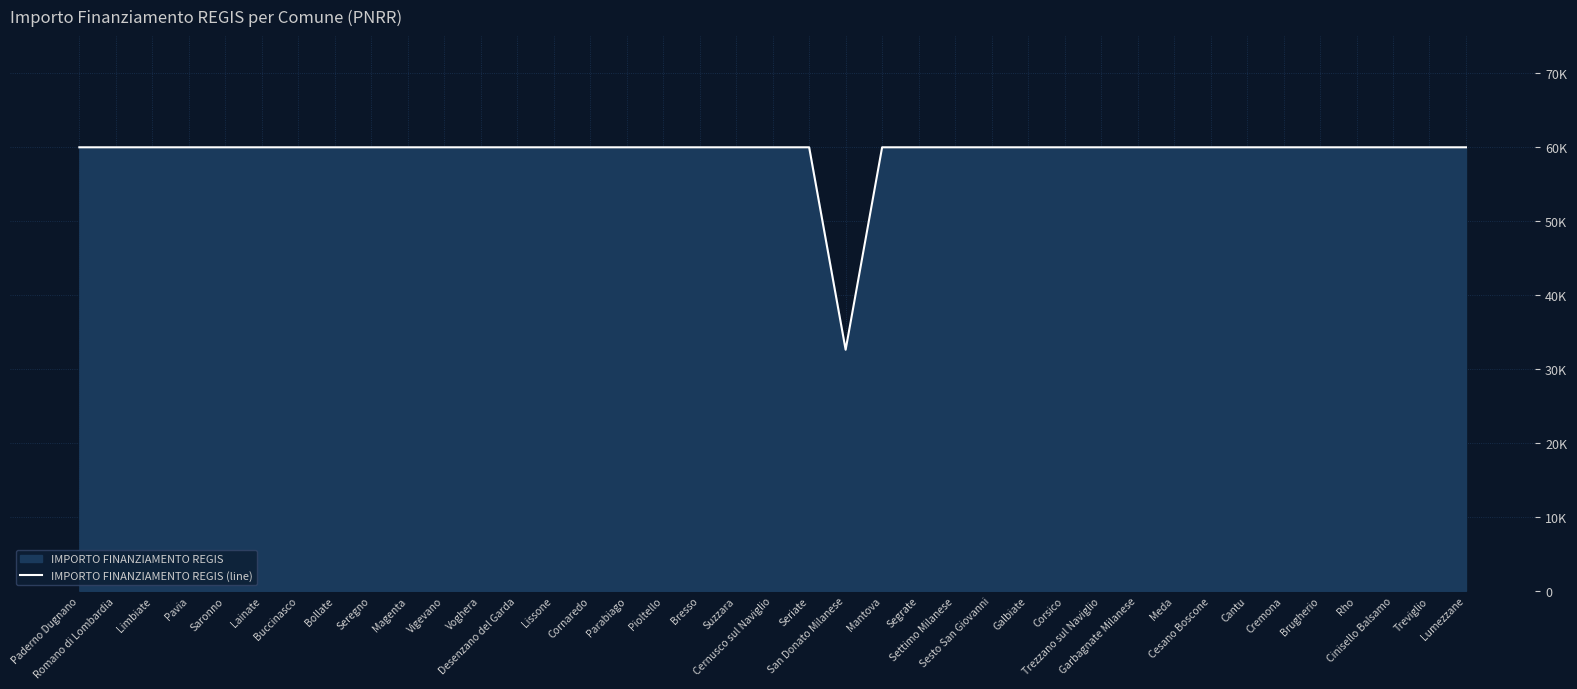

What position from the right is Pavia?

36